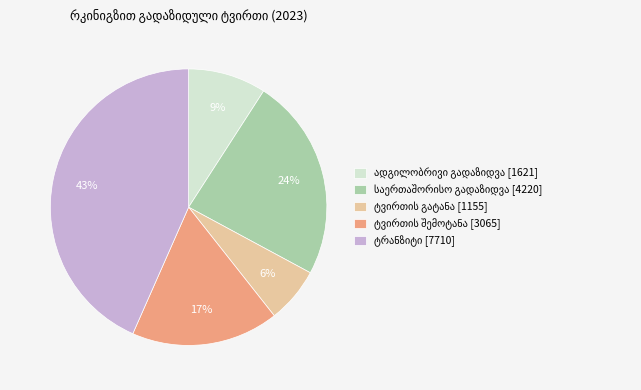

Is there a majority slice in this chart?

No